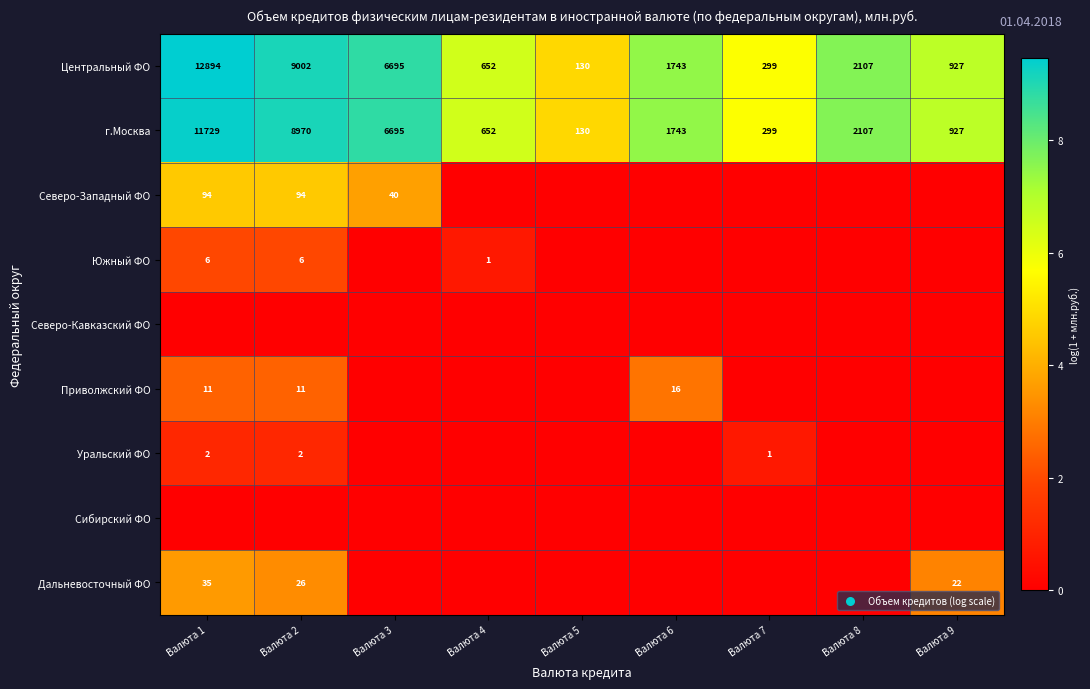

At which category is the sum across all series the highest?

Валюта 1